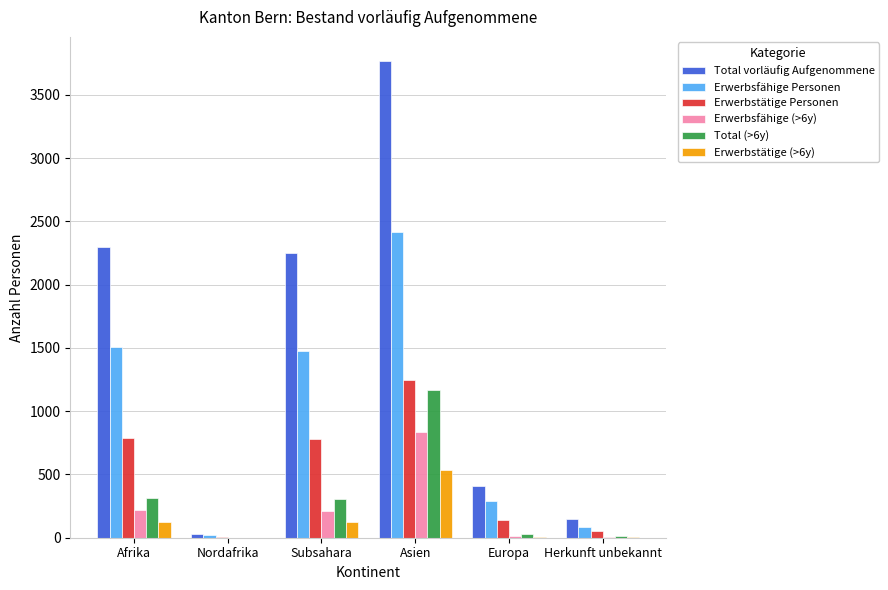

The value of Erwerbsfähige Personen at Afrika is 1506. True or false?

True